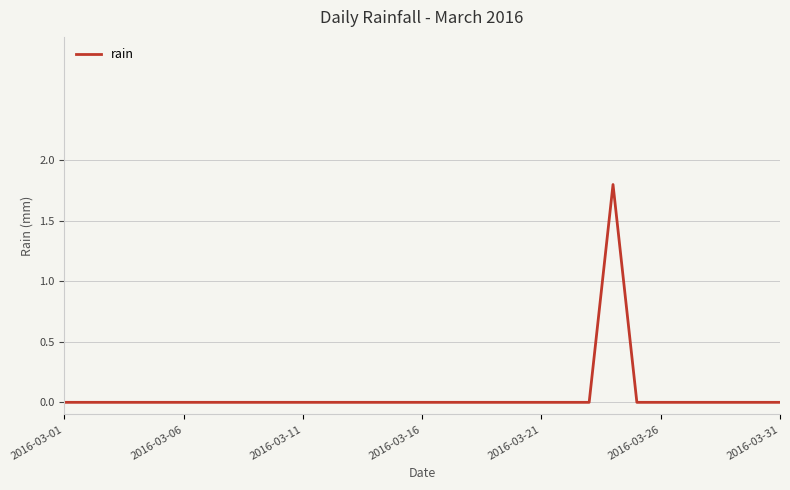

What is the maximum value shown in the chart?

1.8